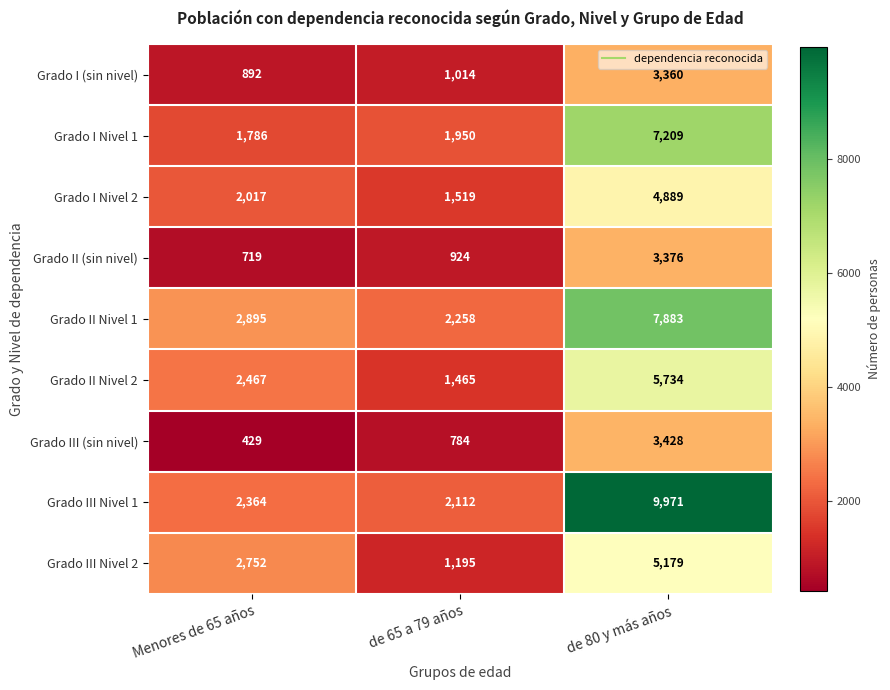

Which series has the largest total across all categories?

Grado III Nivel 1